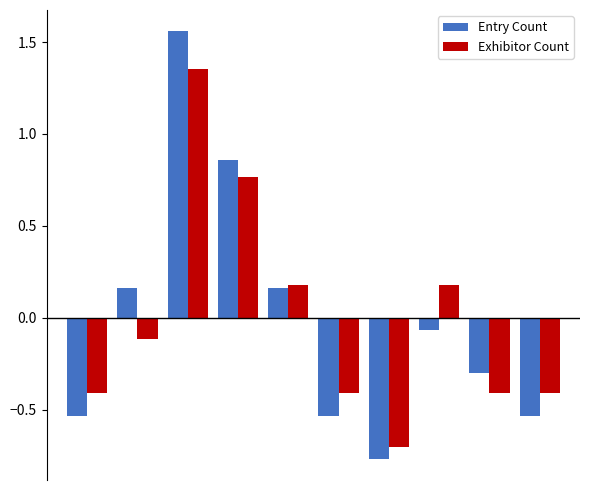

How many data points in Exhibitor Count are above 0?

4